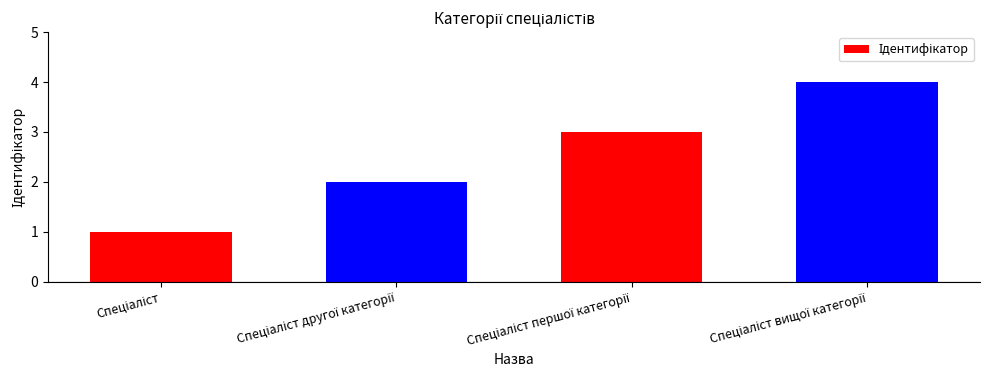

What is the greatest value displayed?

4